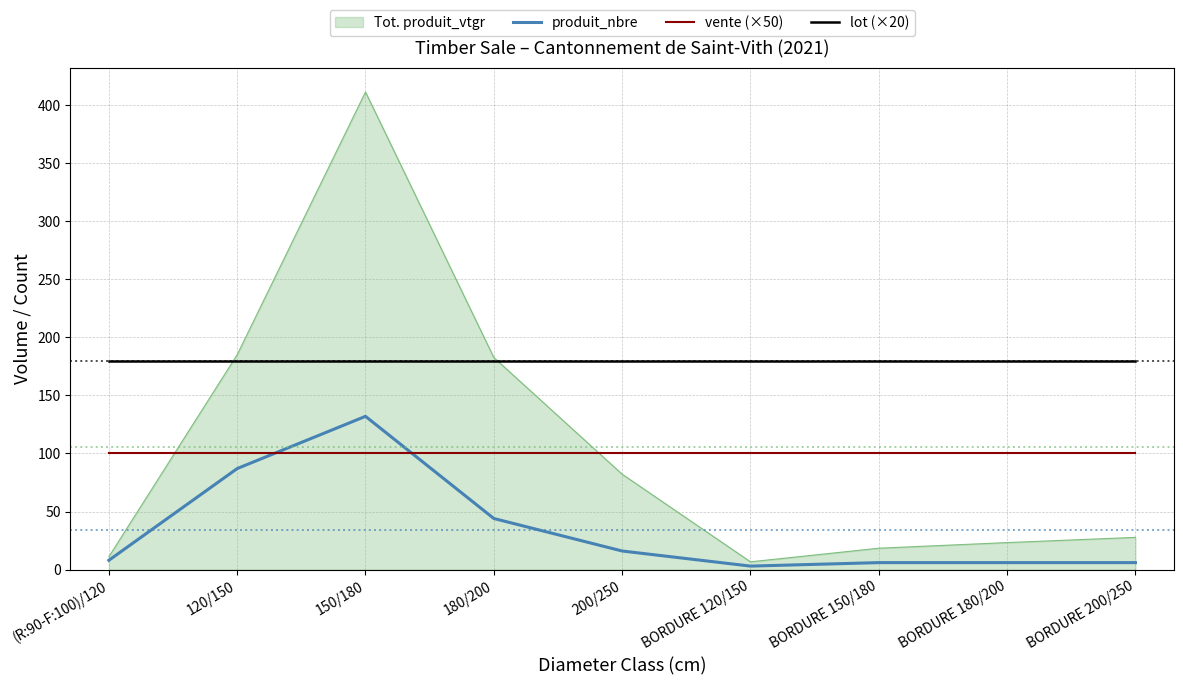

Which series changed the most between BORDURE 120/150 and BORDURE 200/250?

Tot. produit_vtgr